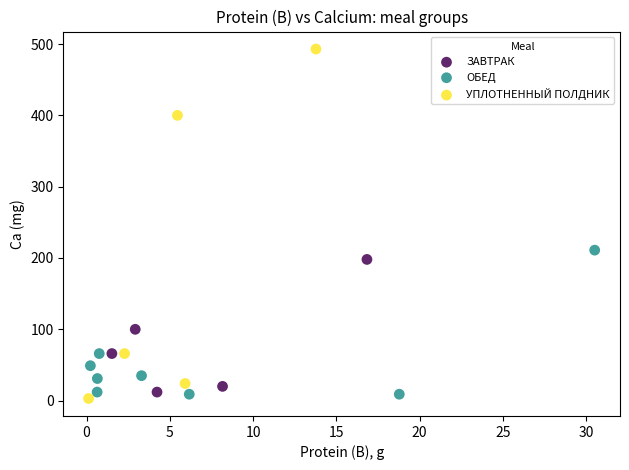

Which series contains the highest Y value?

УПЛОТНЕННЫЙ ПОЛДНИК